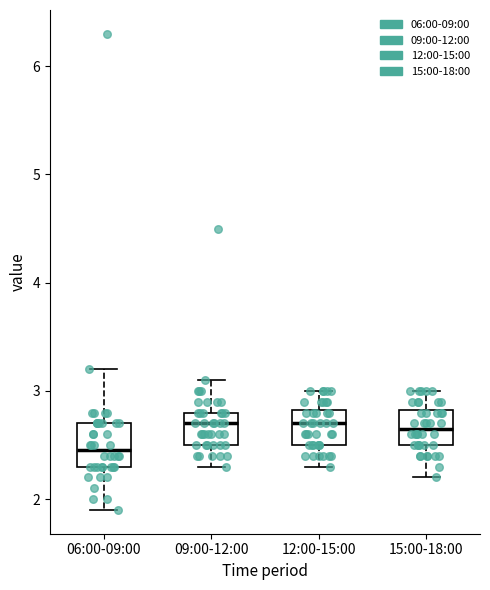

Reading left to right, read every box against the y-axis: the position of its median line, the range the box covers, and the ends of its whiskers. The values are not printed on the chart, so give them approximately, as read against the axis.

06:00-09:00: median 2.5, box 2.3 to 2.7, whiskers 1.9 to 3.2
09:00-12:00: median 2.7, box 2.5 to 2.8, whiskers 2.3 to 3.1
12:00-15:00: median 2.7, box 2.5 to 2.8, whiskers 2.3 to 3.0
15:00-18:00: median 2.7, box 2.5 to 2.8, whiskers 2.2 to 3.0